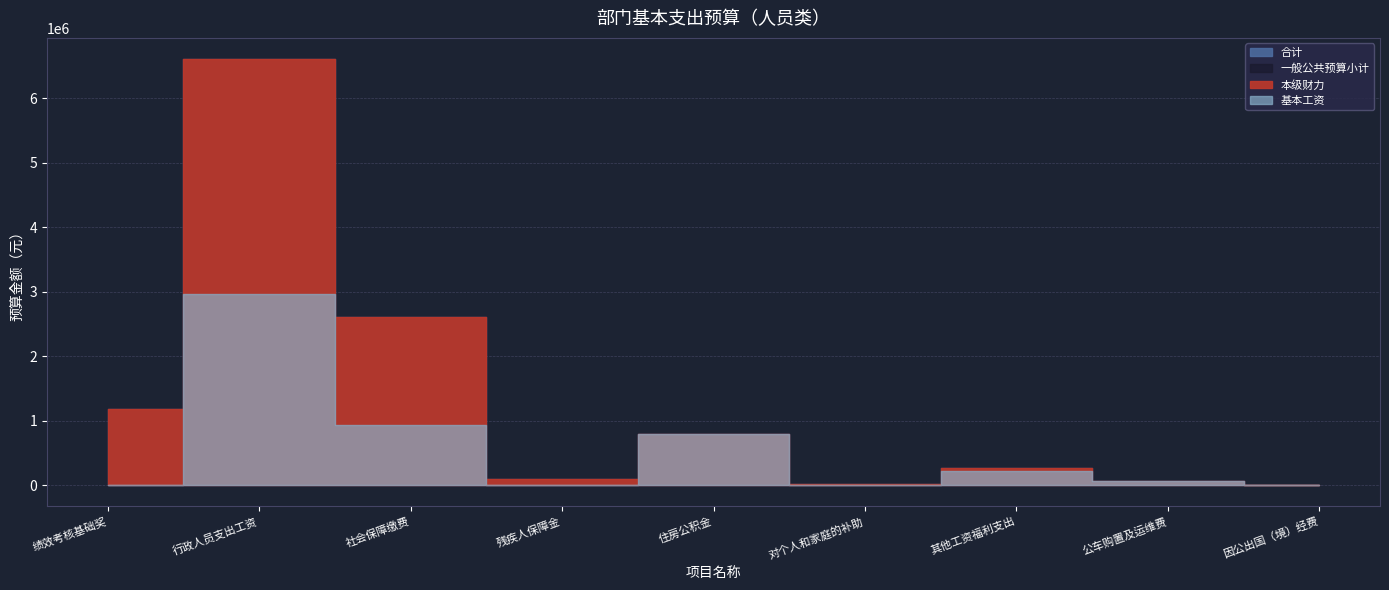

What are all the series names shown in the legend?

合计, 一般公共预算小计, 本级财力, 基本工资